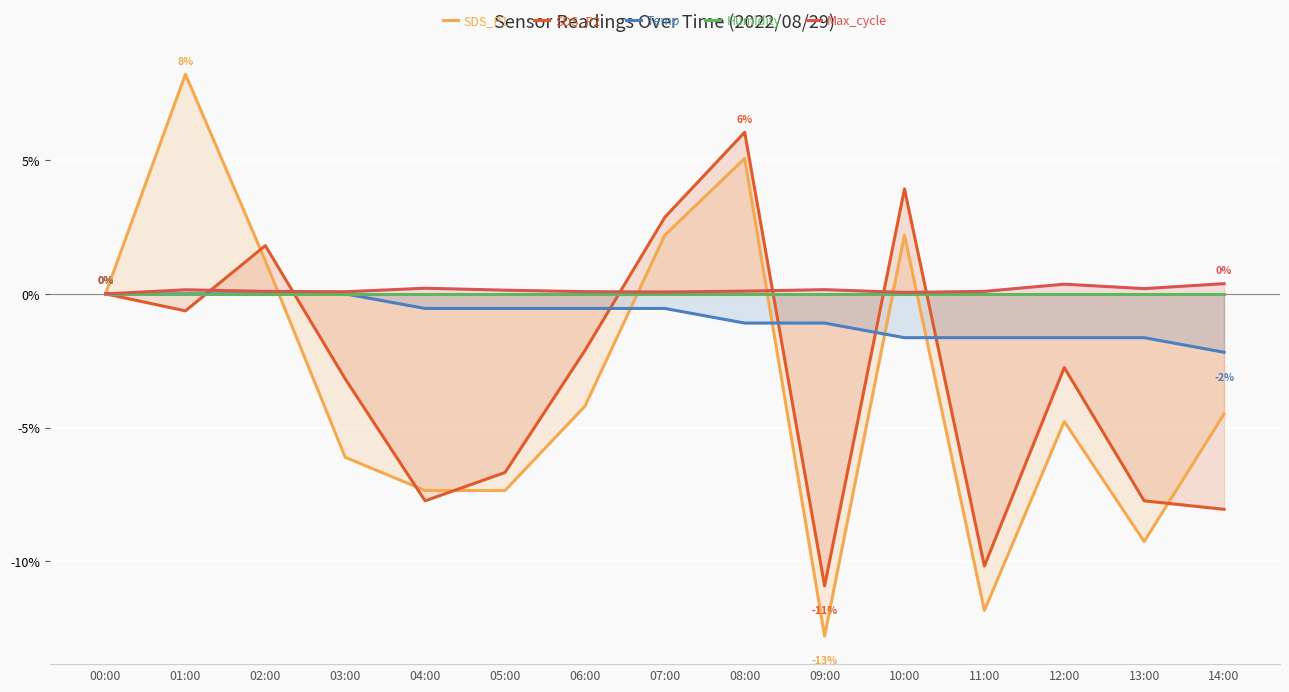

What is the spread (max minus min) of values at 09:00?

13.0